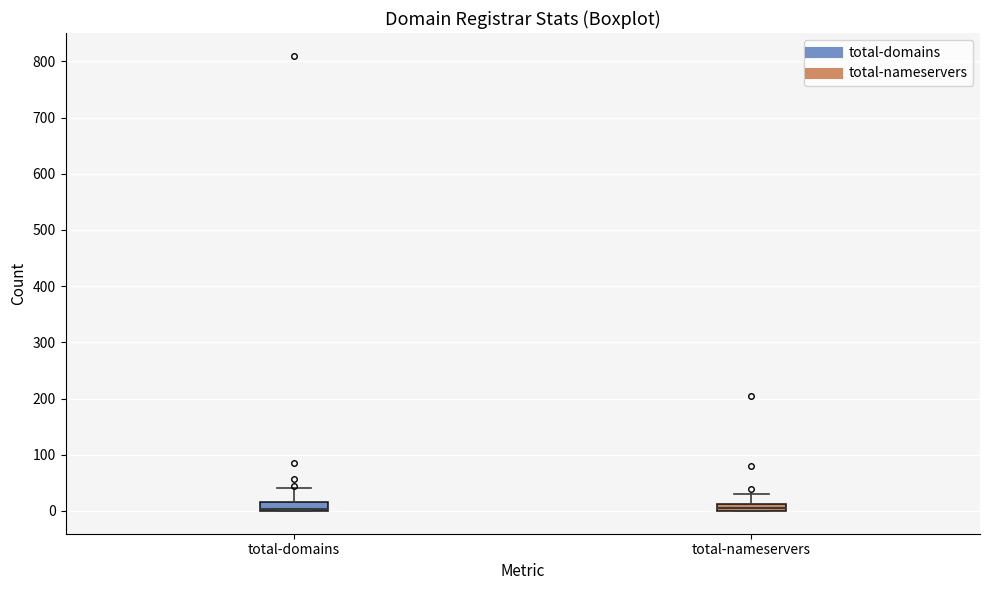

Where does the upper whisker of the box for total-nameservers end on the y-axis? The values are not printed on the chart, so give them approximately, as read against the axis.

30